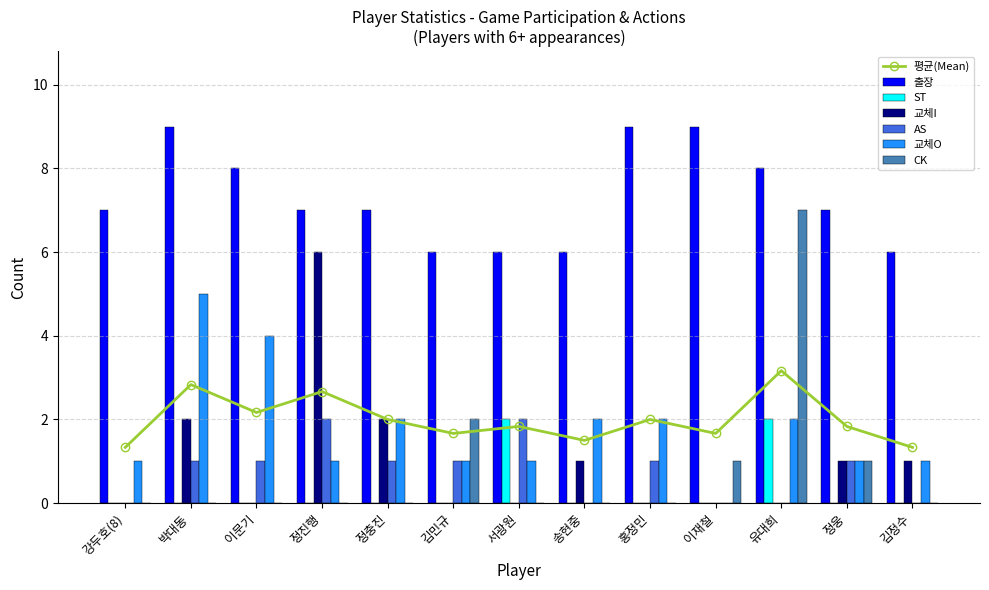

Is it true that 평균(Mean) equals 3.0 at 김민규?

False